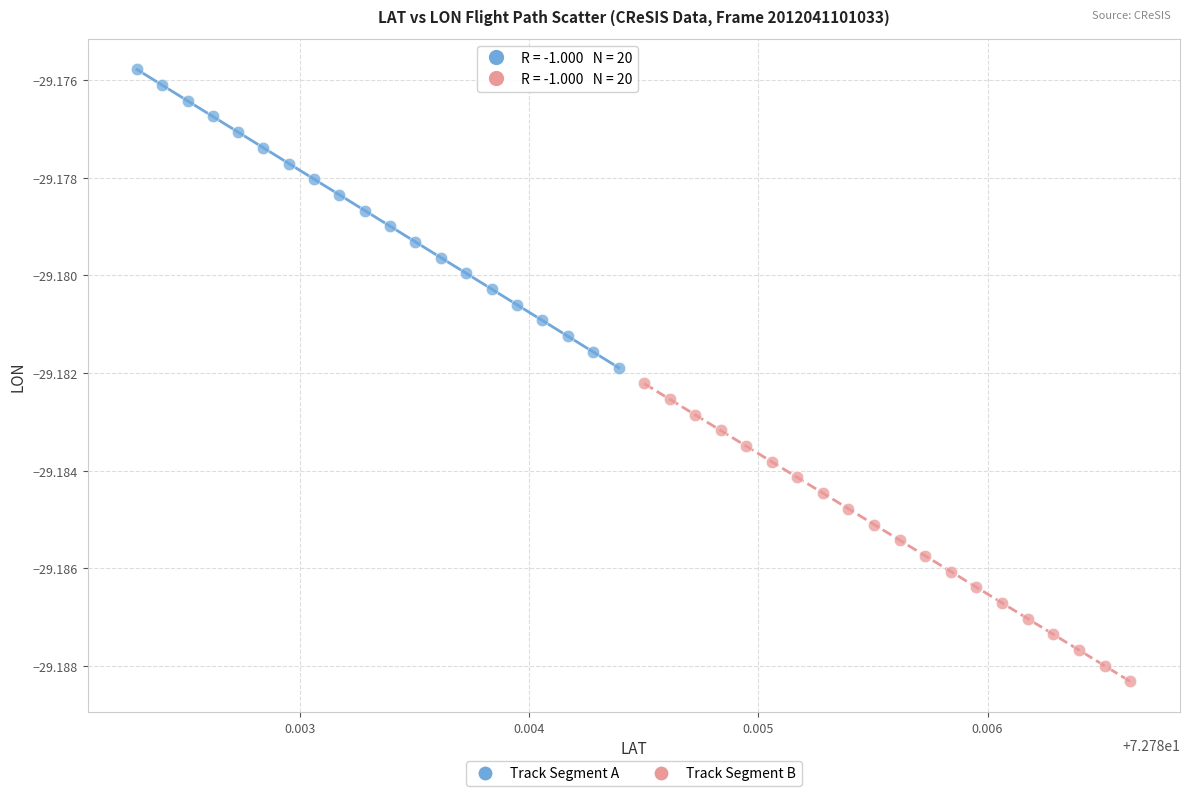

Which series contains the lowest Y value?

Track Segment B